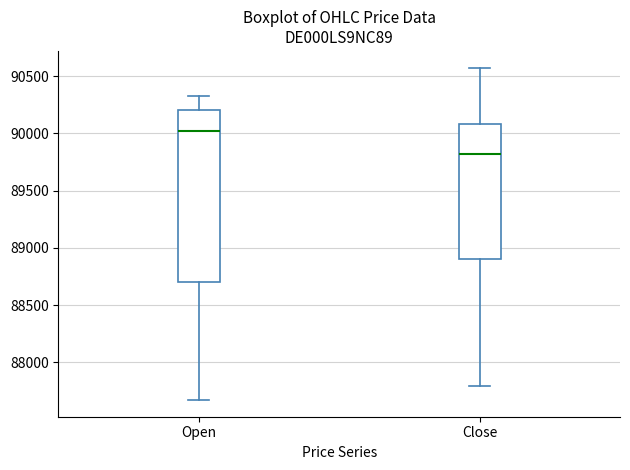

Where does the upper whisker of the box for Open end on the y-axis? The values are not printed on the chart, so give them approximately, as read against the axis.

90350